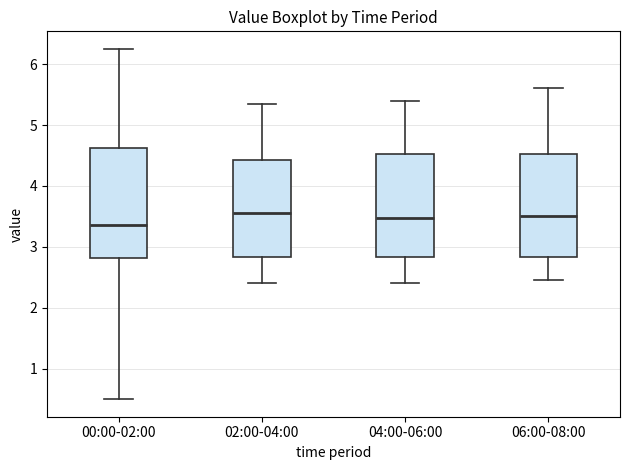

Where does the lower whisker of the box for 06:00-08:00 end on the y-axis? The values are not printed on the chart, so give them approximately, as read against the axis.

2.5